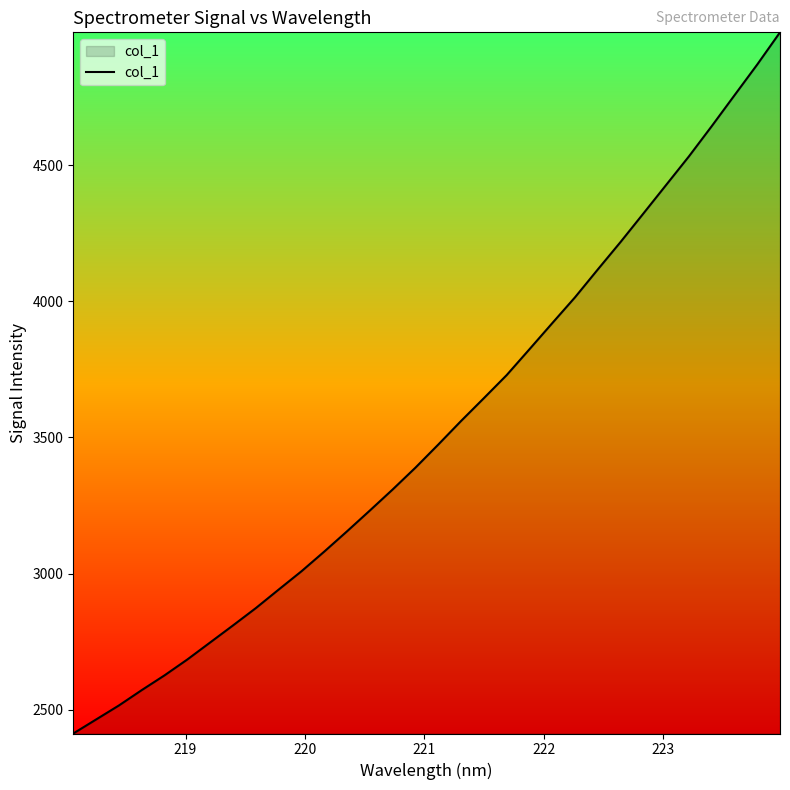

What is the greatest value displayed?

4987.3